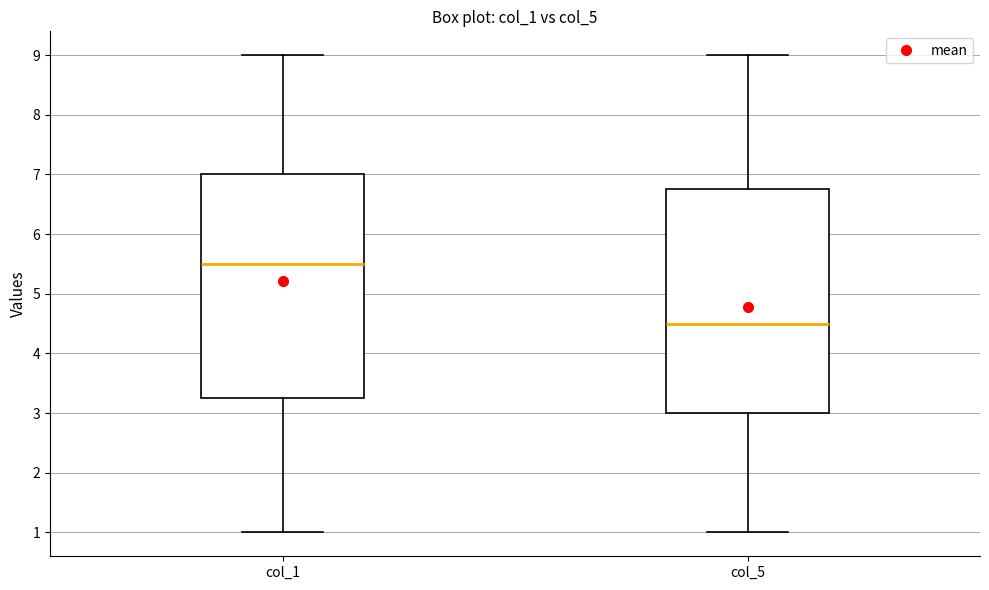

Reading left to right, transcribe this box plot: for each box, give where its median line is, the range the box spans, and where its two whiskers end, as read against the y-axis. The values are not printed on the chart, so give them approximately, as read against the axis.

col_1: median 5.5, box 3.3 to 7.0, whiskers 1.0 to 9.0
col_5: median 4.5, box 3.0 to 6.8, whiskers 1.0 to 9.0